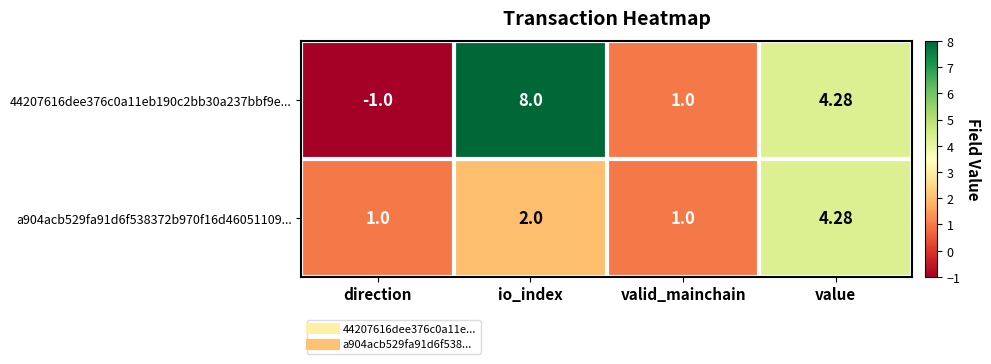

List the series in order of their overall mean, highest first.

44207616dee376c0a11eb190c2bb30a237bbf9e..., a904acb529fa91d6f538372b970f16d46051109...